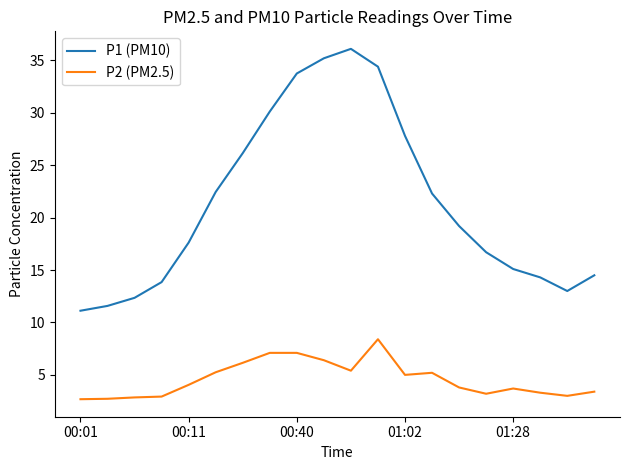

True or false: P2 (PM2.5) and P1 (PM10) intersect in this chart.

False